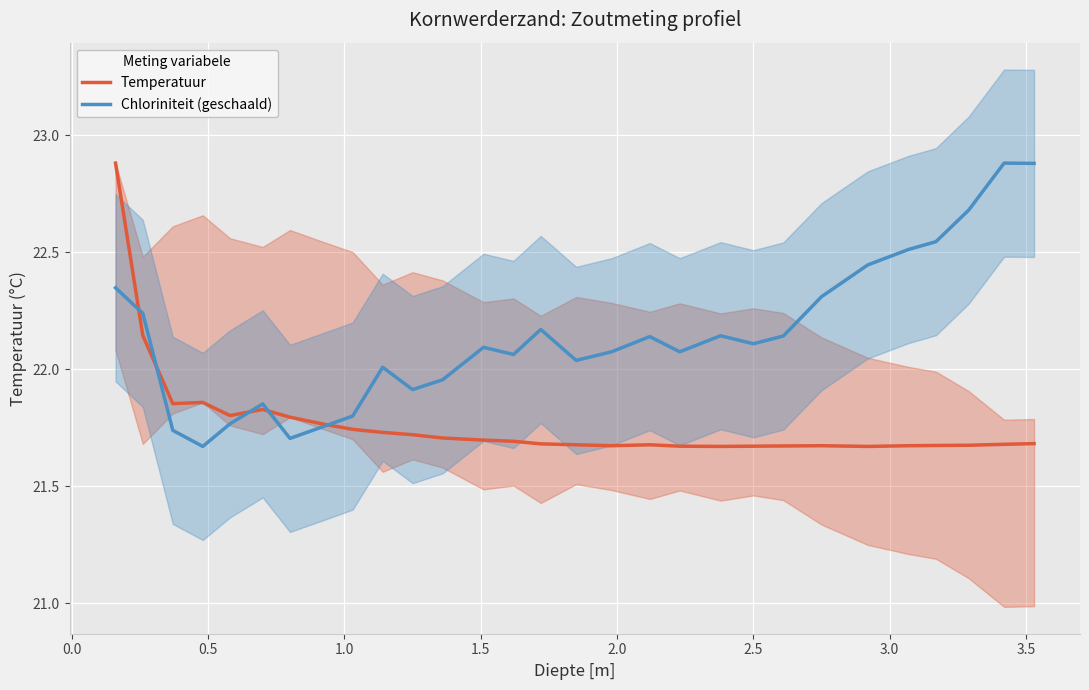

What is the smallest value displayed?

21.7